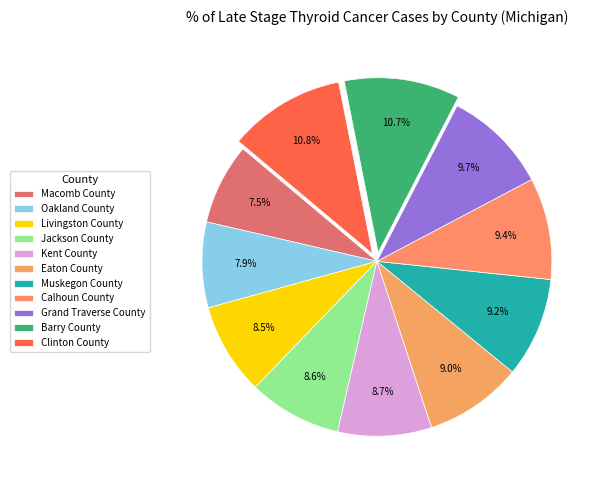

Do Calhoun County and Grand Traverse County together represent more than half of the pie?

No